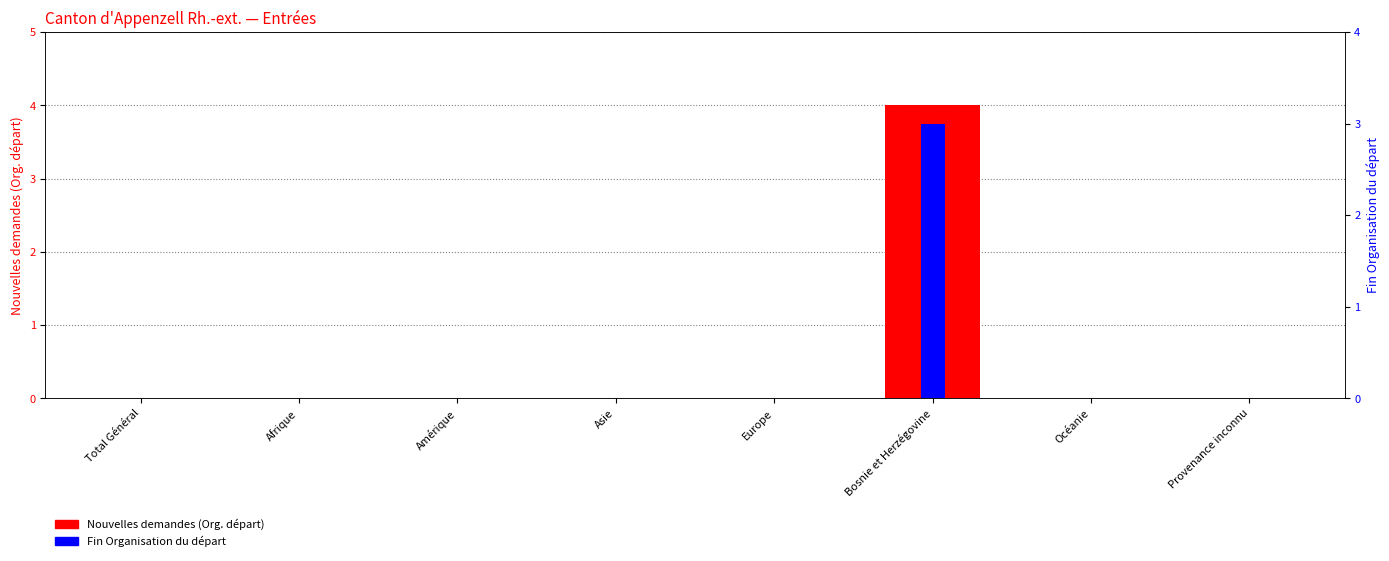

What are all the series names shown in the legend?

Nouvelles demandes (Org. départ), Fin Organisation du départ